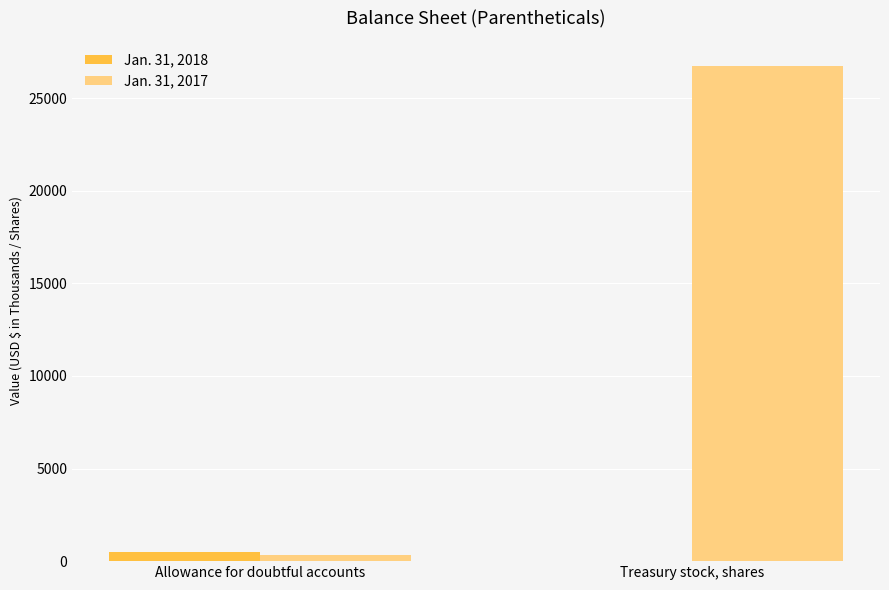

Is the value of Jan. 31, 2018 at Treasury stock, shares greater than the value of Jan. 31, 2017 at Treasury stock, shares?

No